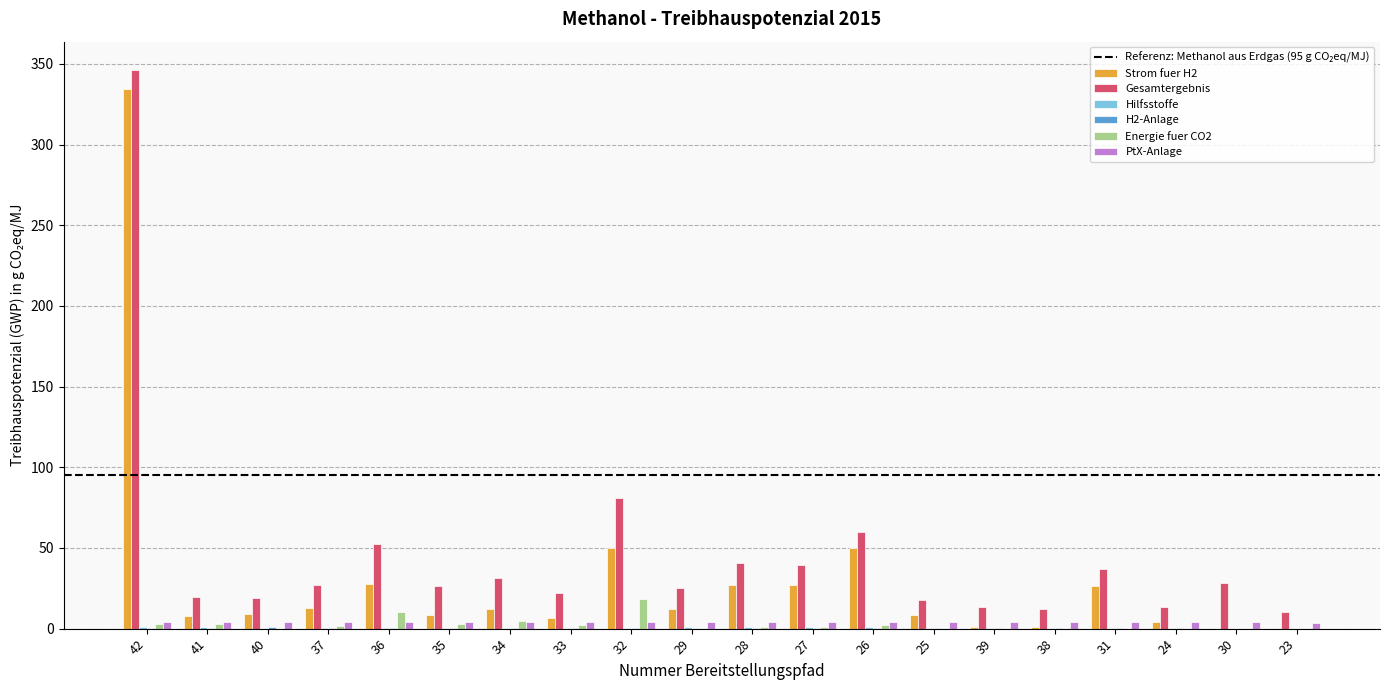

What is the highest value of the Gesamtergebnis series?

346.4